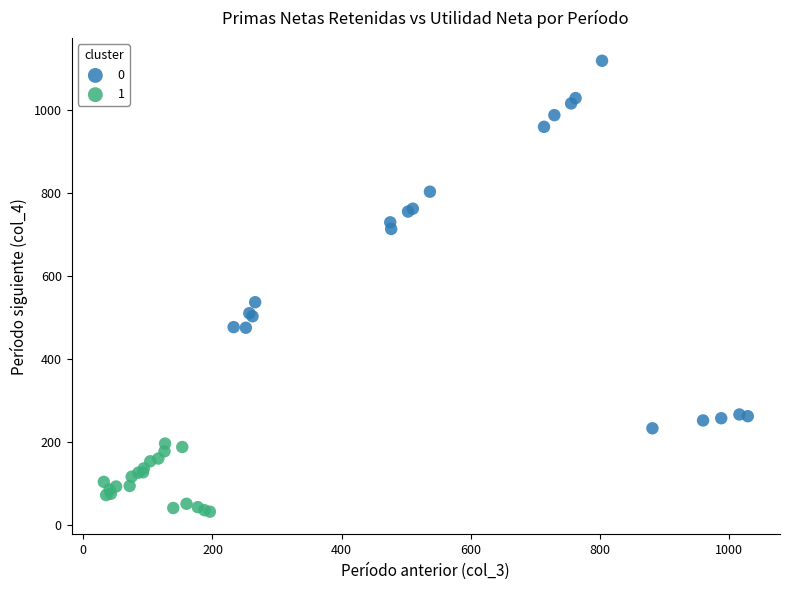

What are all the series names shown in the legend?

0, 1